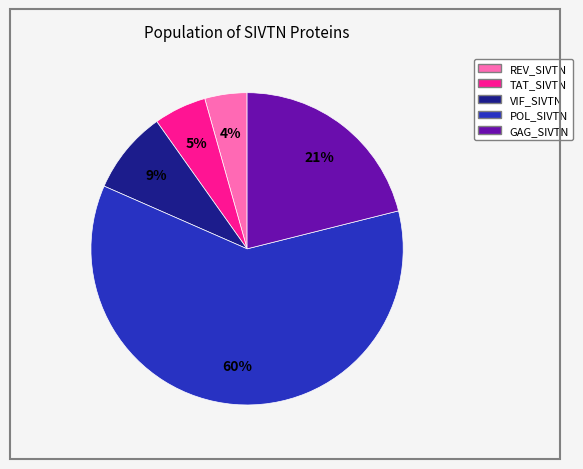

To the nearest percent, what is the combined percentage of POL_SIVTN and REV_SIVTN?

65%